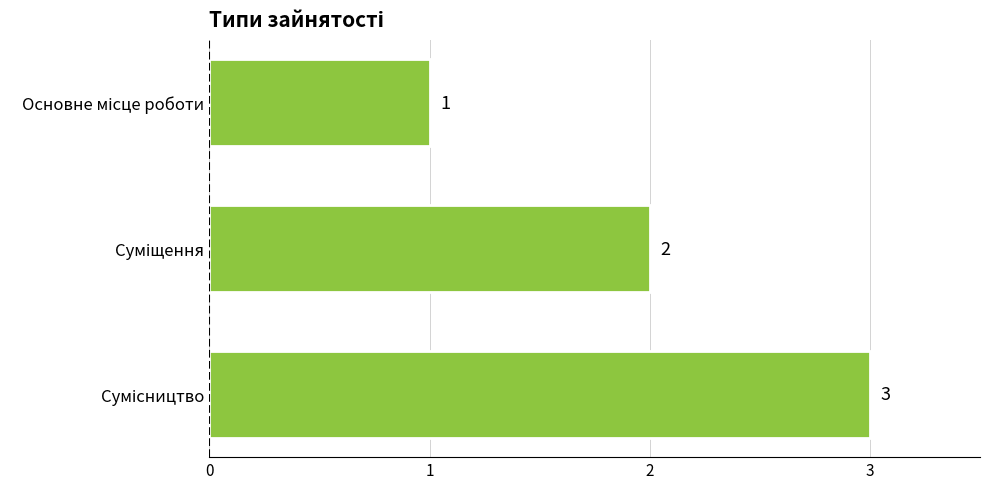

What is the sum of all values?

6